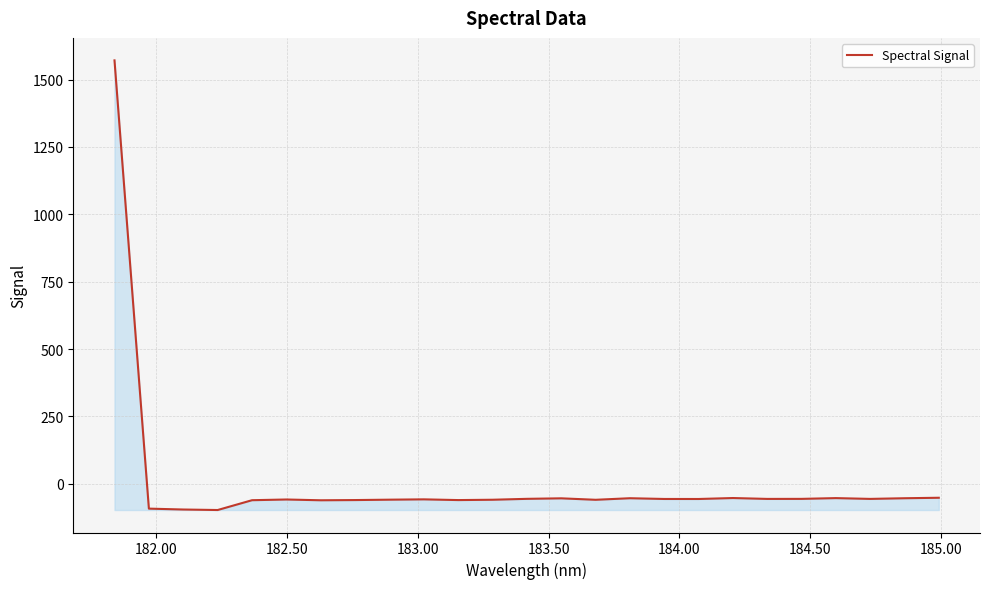

What is the smallest value displayed?

-97.3